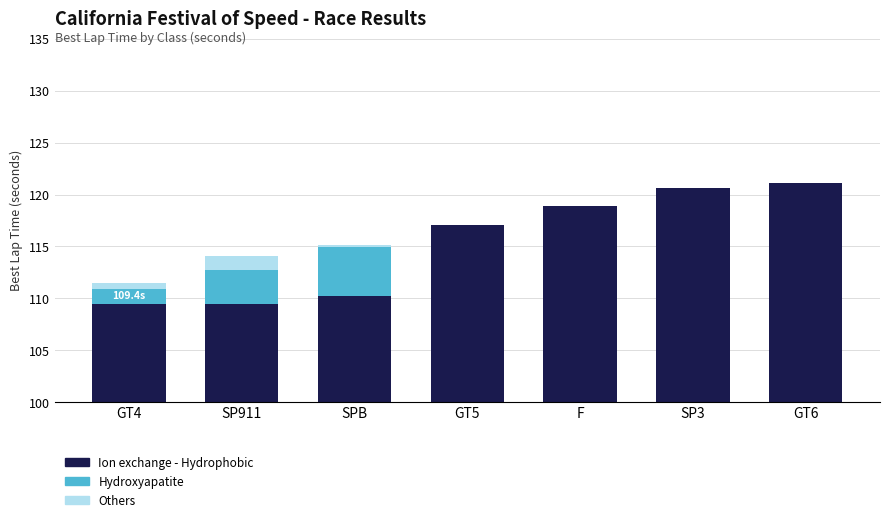

How many groups of bars are there?

7